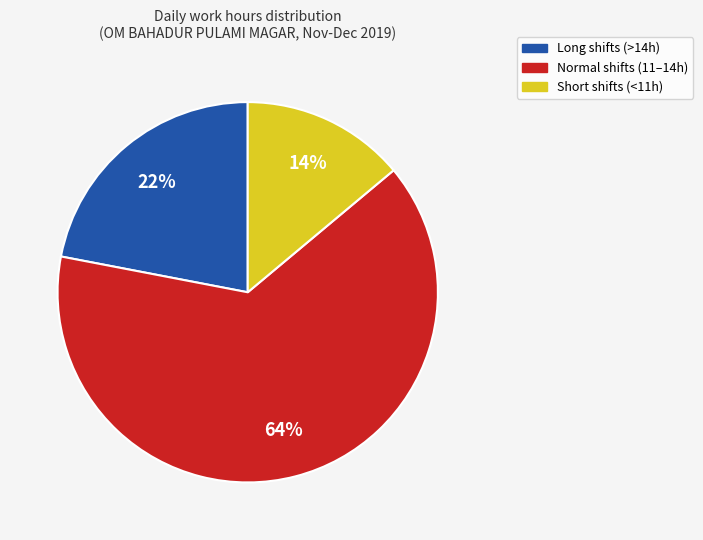

To the nearest percent, what is the average slice percentage?

33%